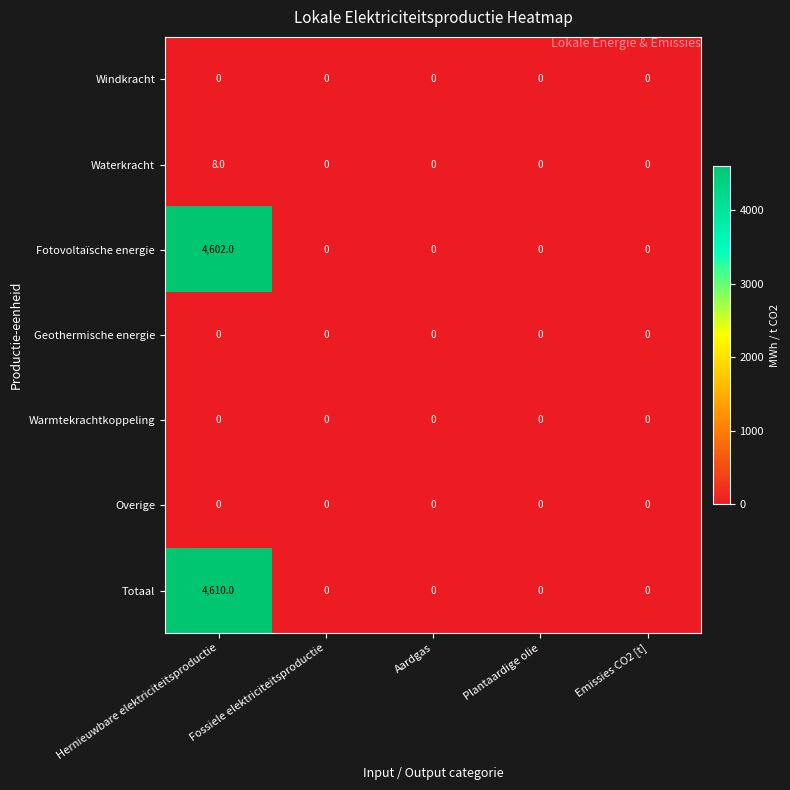

At which category does the chart reach its peak across all series?

Hernieuwbare elektriciteitsproductie